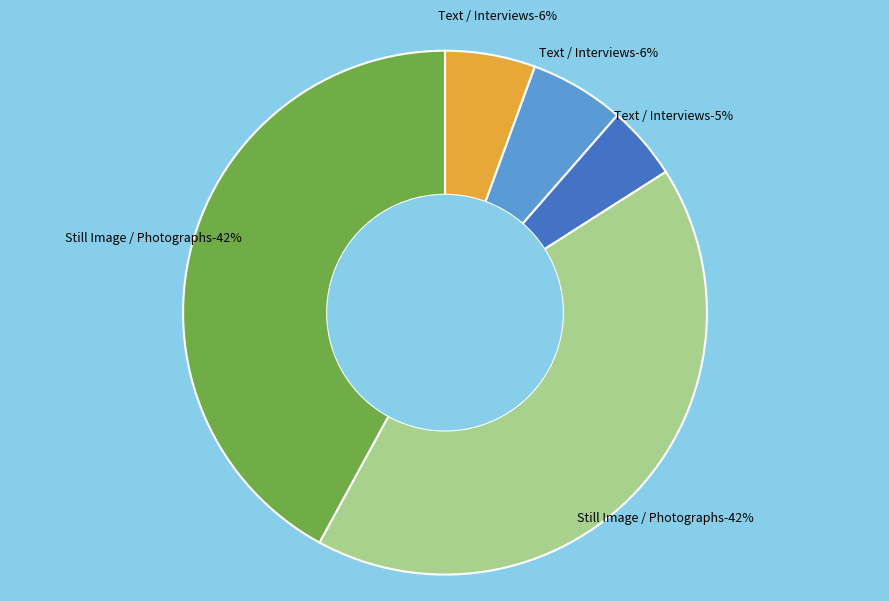

Which has a higher value, Text / Interviews (102) or Still Image / Photographs (769)?

Still Image / Photographs (769)